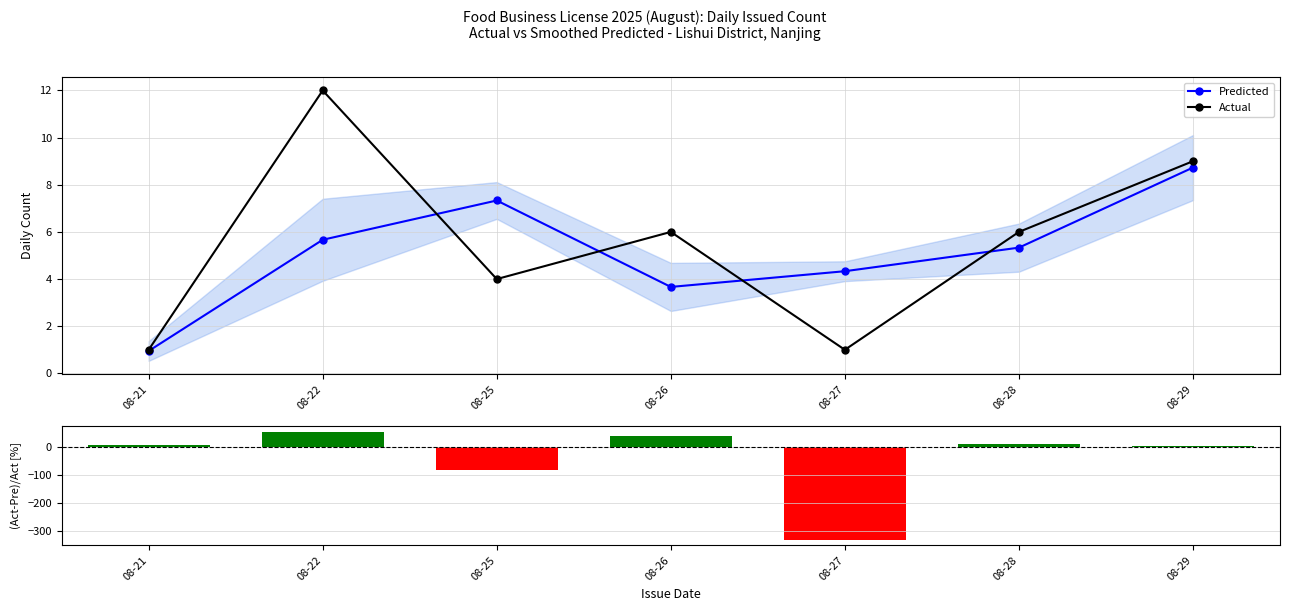

Reading left to right, what are all the values shown in this chart?

Predicted: 08-21=0.9	08-22=5.7	08-25=7.3	08-26=3.7	08-27=4.3	08-28=5.3	08-29=8.7
Actual: 08-21=1.0	08-22=12.0	08-25=4.0	08-26=6.0	08-27=1.0	08-28=6.0	08-29=9.0
(Act-Pre)/Act: 08-21=5.0	08-22=52.8	08-25=-83.3	08-26=38.9	08-27=-333.3	08-28=11.1	08-29=3.0